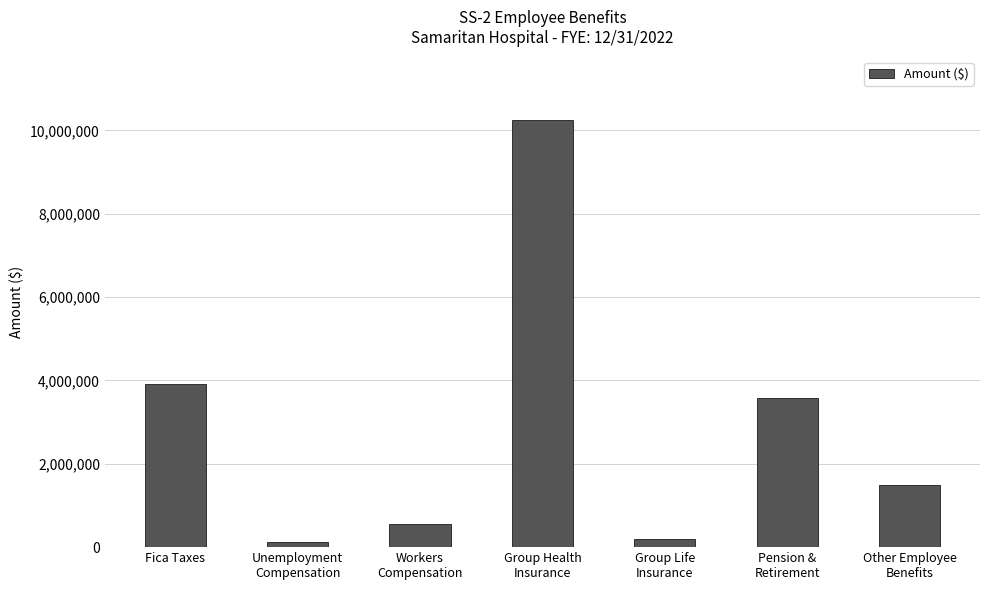

Reading left to right, transcribe all the data shown in this chart.

3926071	112721	549343	10239705	198802	3580996	1503091